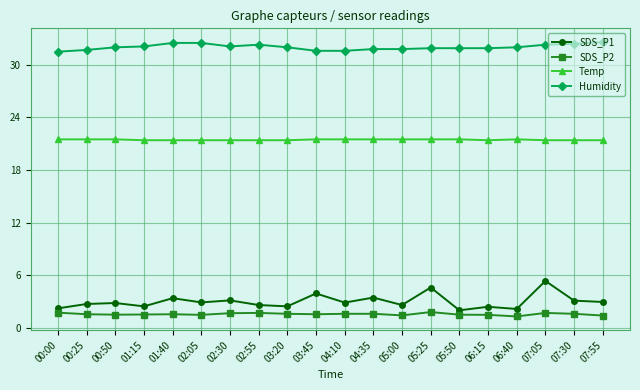

What are all the series names shown in the legend?

SDS_P1, SDS_P2, Temp, Humidity